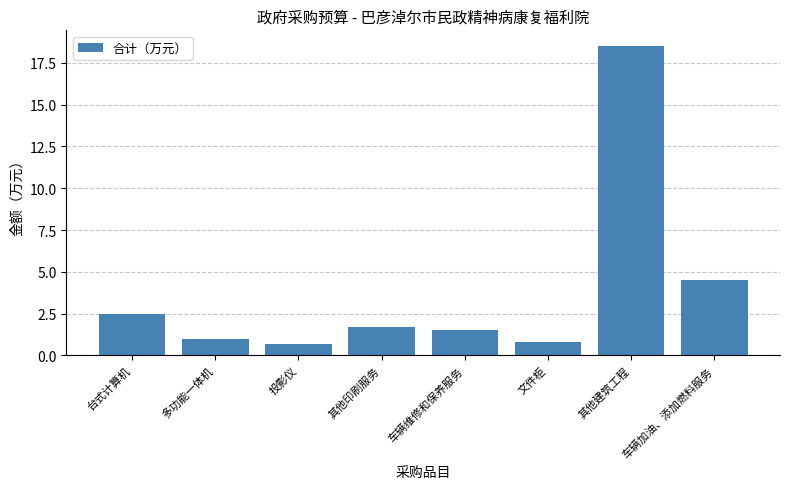

Which label corresponds to the largest value in the chart?

其他建筑工程